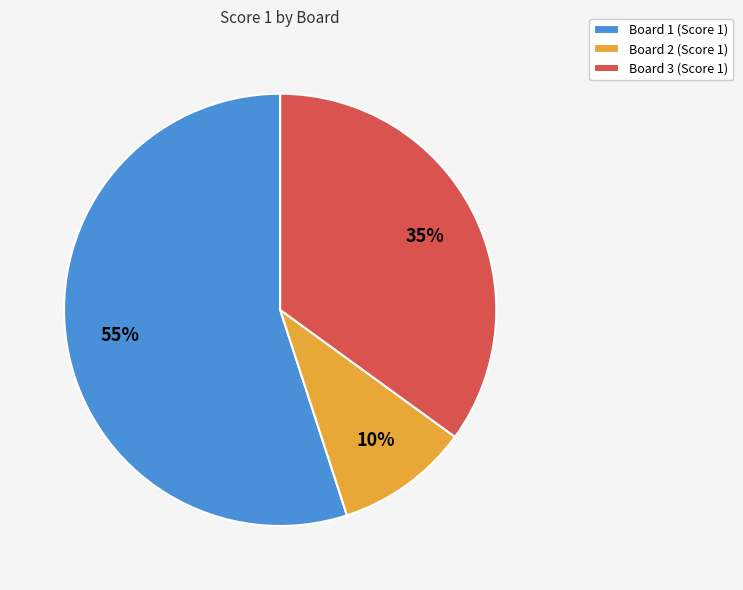

Which has a higher value, Board 2 or Board 3?

Board 3